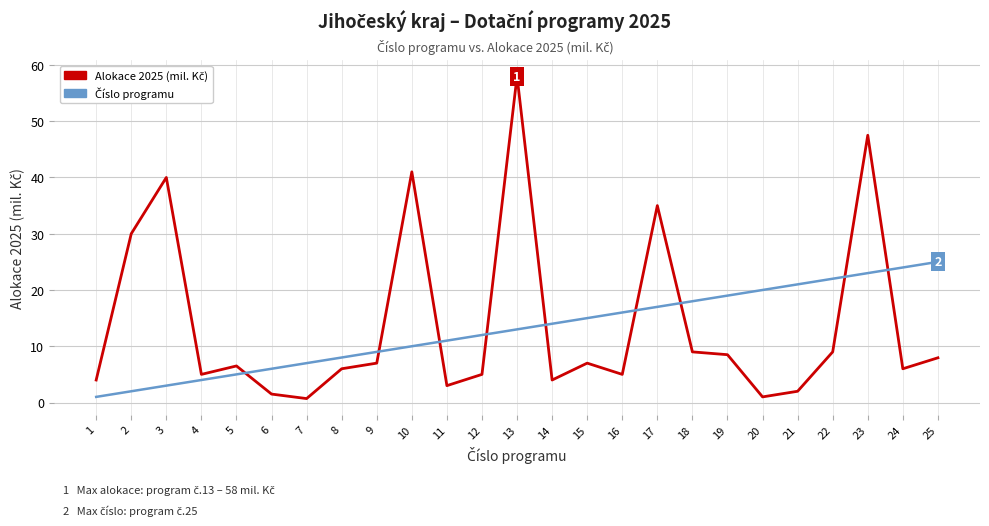

Does the chart have visible grid lines?

Yes